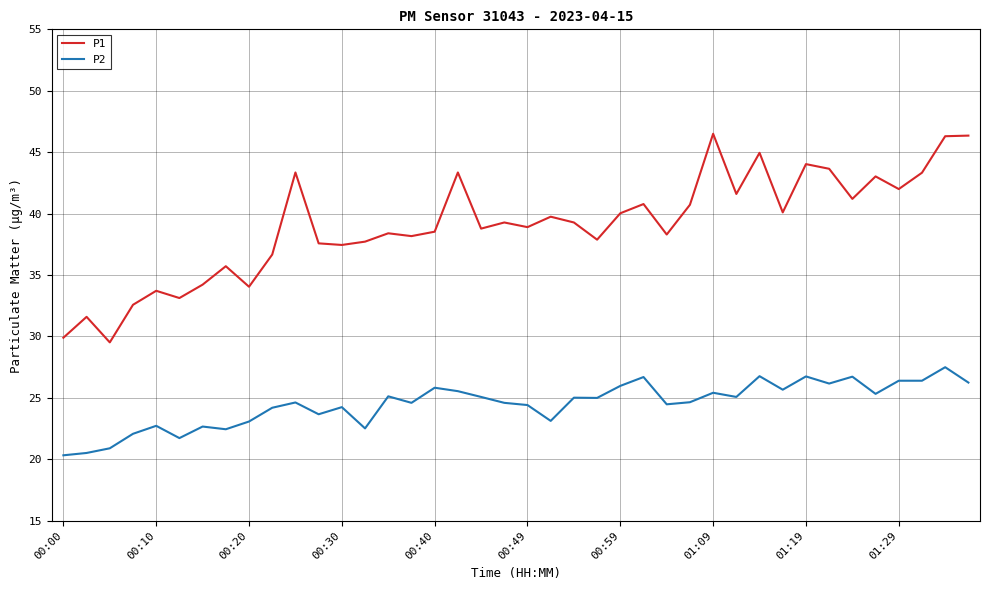

True or false: P1 and P2 intersect in this chart.

False